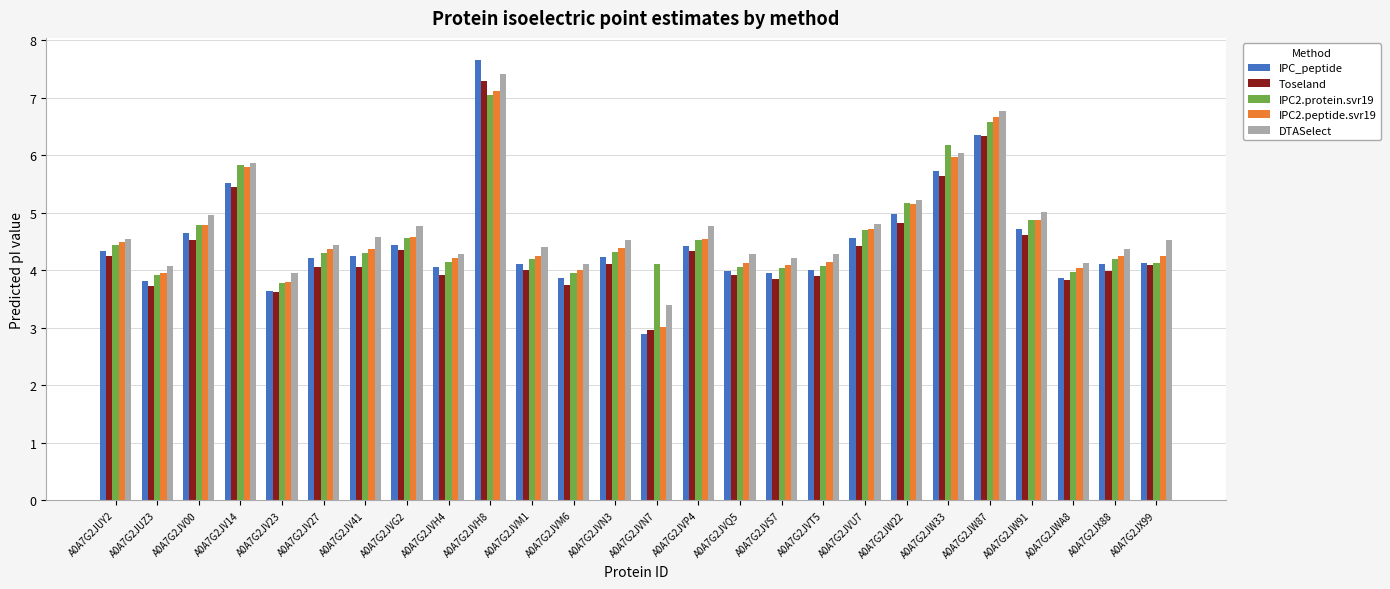

How many bars are there in total?

130